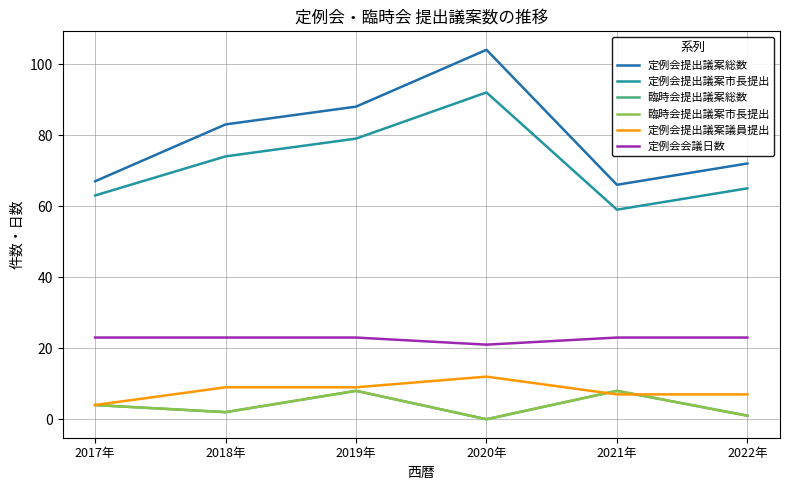

Is this an area chart (filled region under the line)?

No